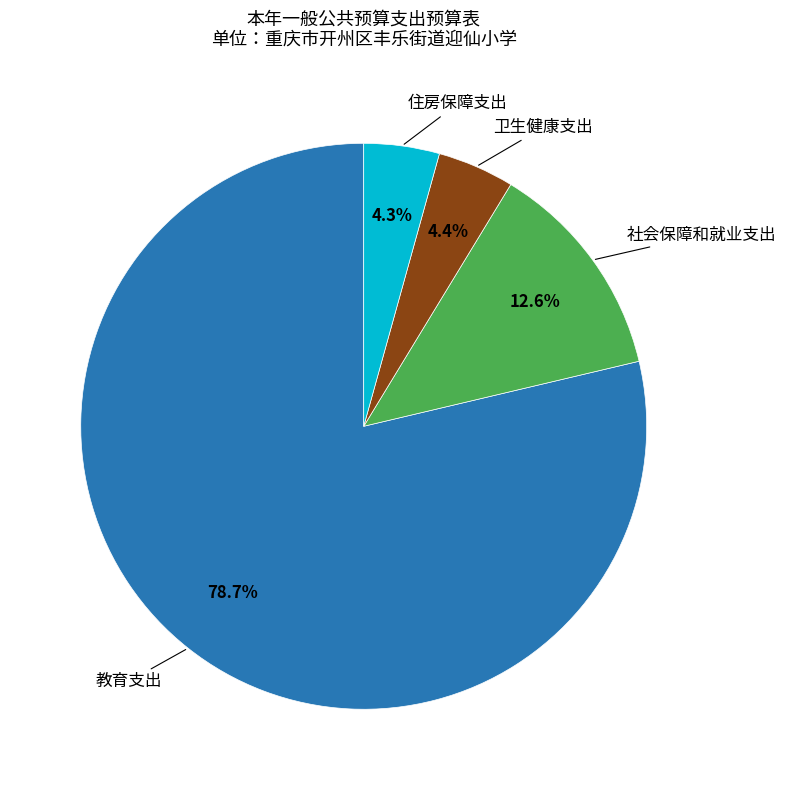

Is there any slice that represents more than half of the pie?

Yes